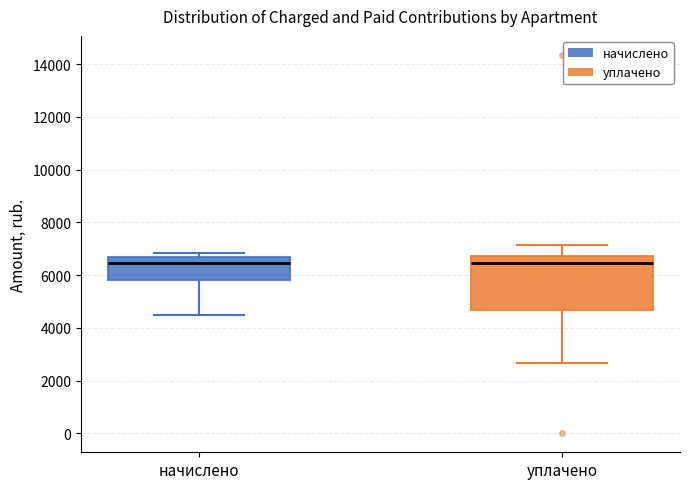

Where does the median line of the box for начислено sit on the y-axis? The values are not printed on the chart, so give them approximately, as read against the axis.

6400